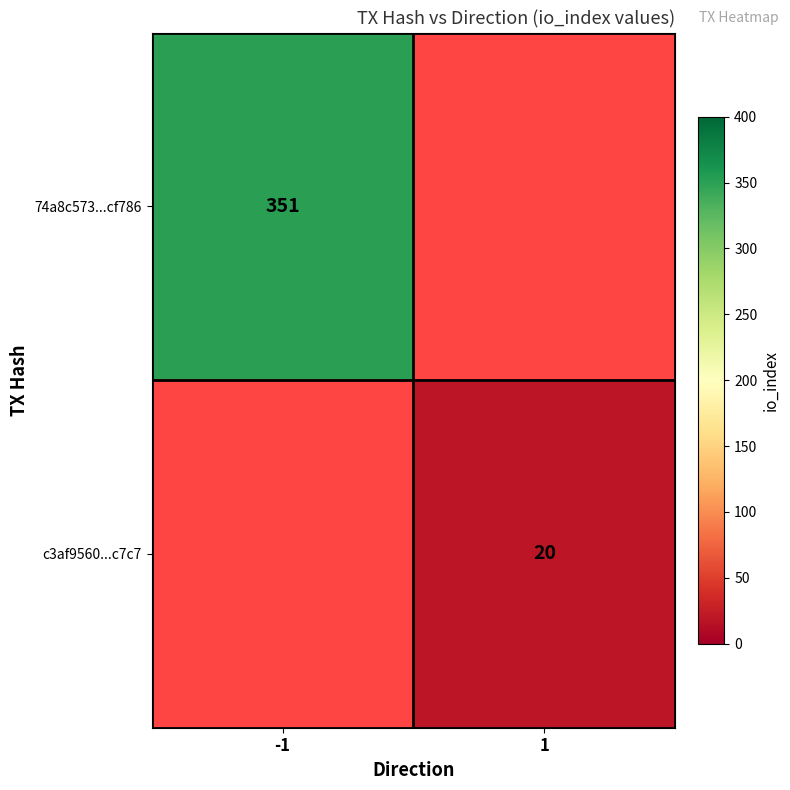

Is it true that 74a8c573...cf786 equals 165 at -1?

False